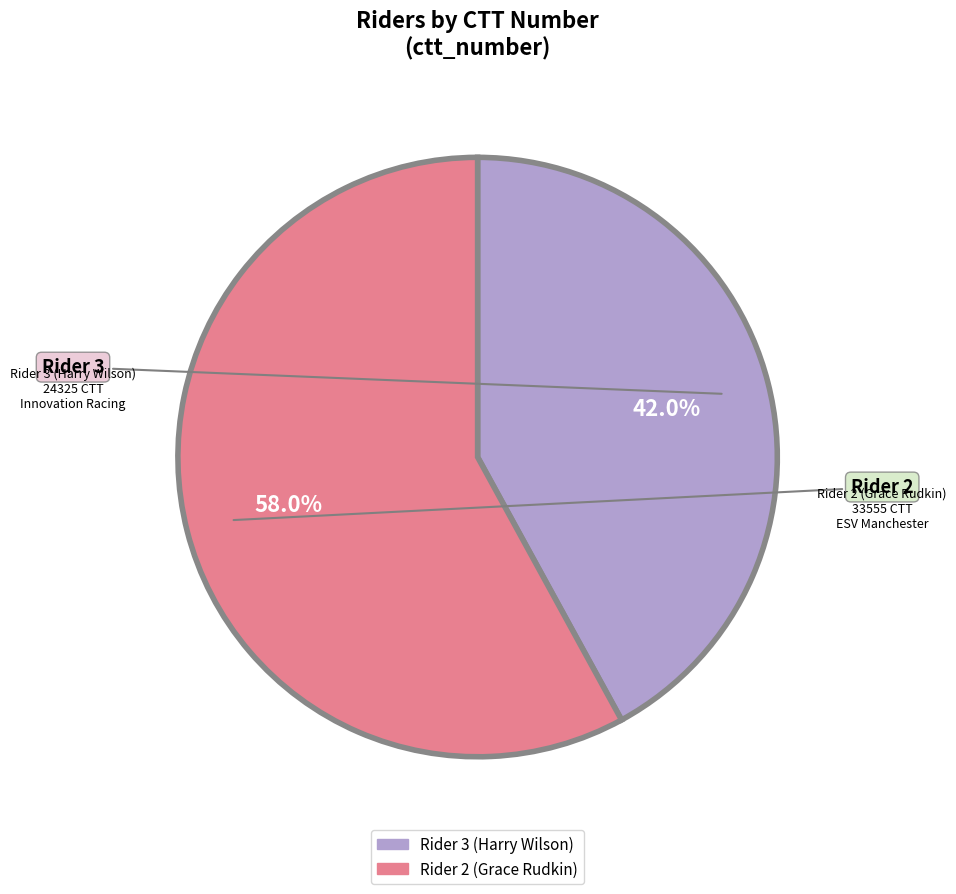

Is there a majority slice in this chart?

Yes